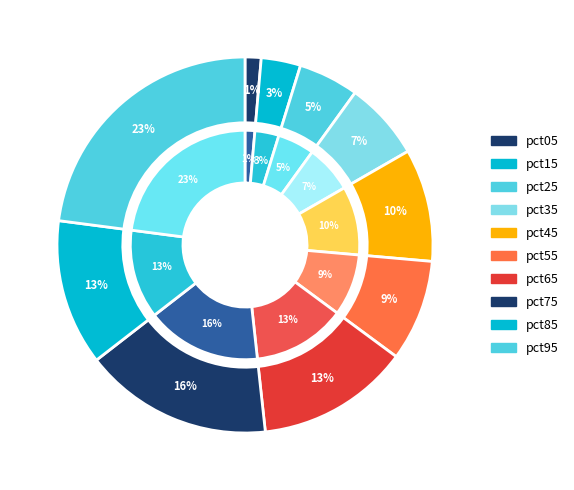

To the nearest percent, what is the difference between the largest and smallest slice percentages?

22%